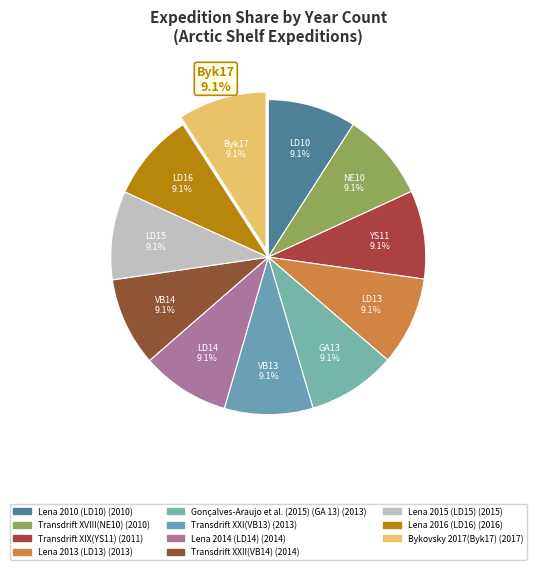

True or false: Lena 2014 (LD14) accounts for 9% of the total.

True